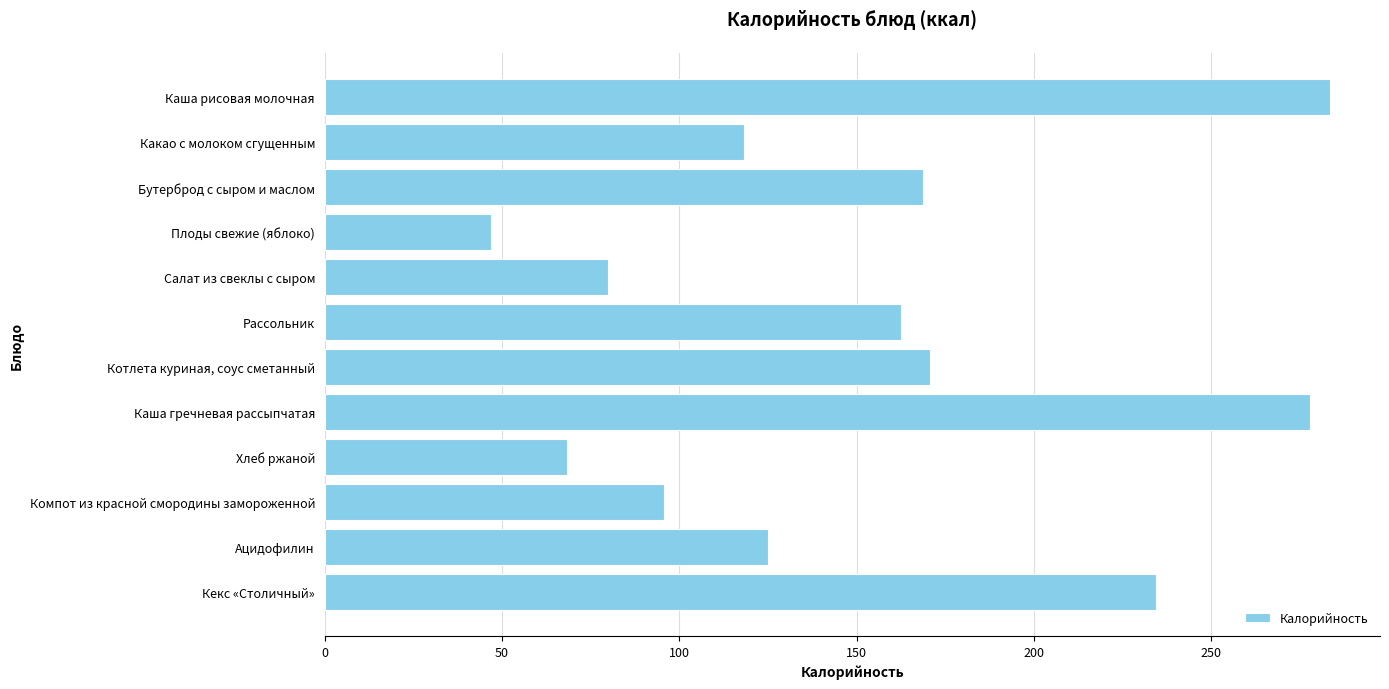

True or false: the data shows 234.5 at Кекс «Столичный».

True